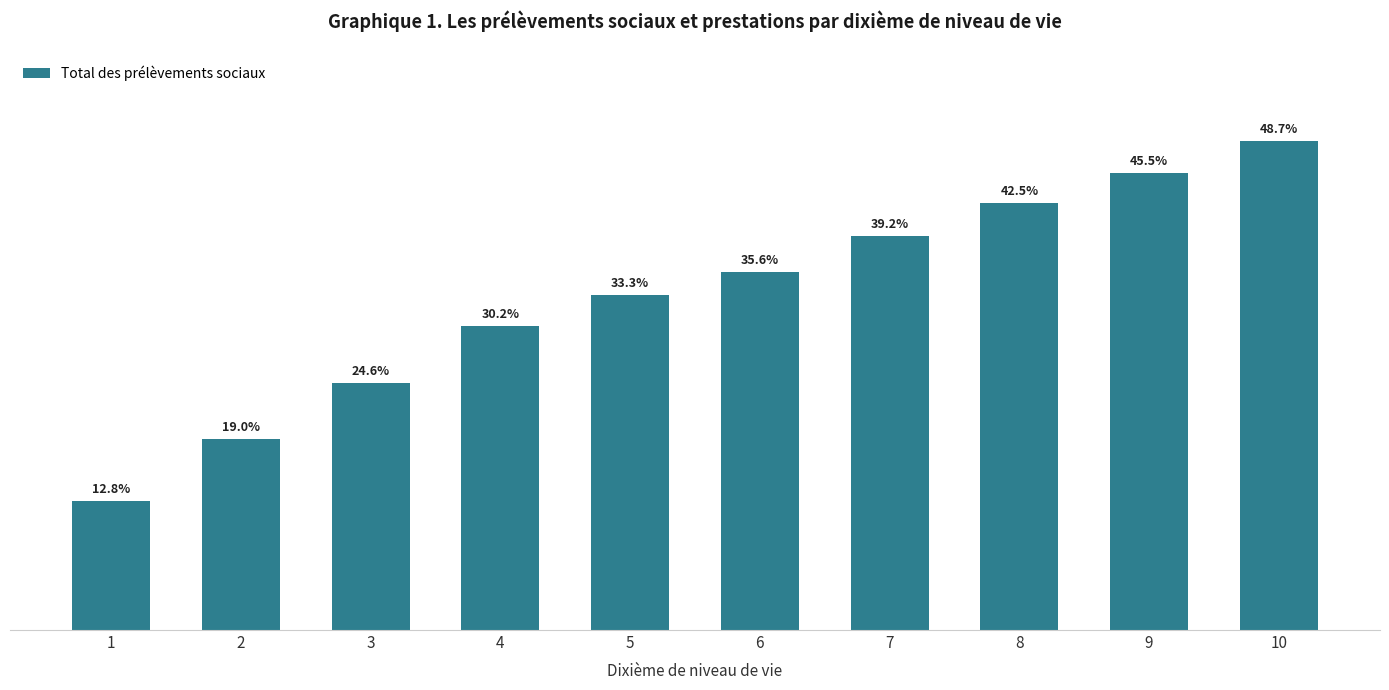

Rank the categories by value from lowest to highest.

1, 2, 3, 4, 5, 6, 7, 8, 9, 10